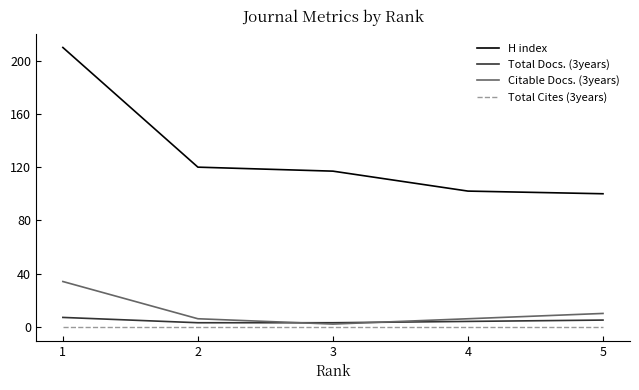

True or false: H index and Citable Docs. (3years) cross at least once.

False